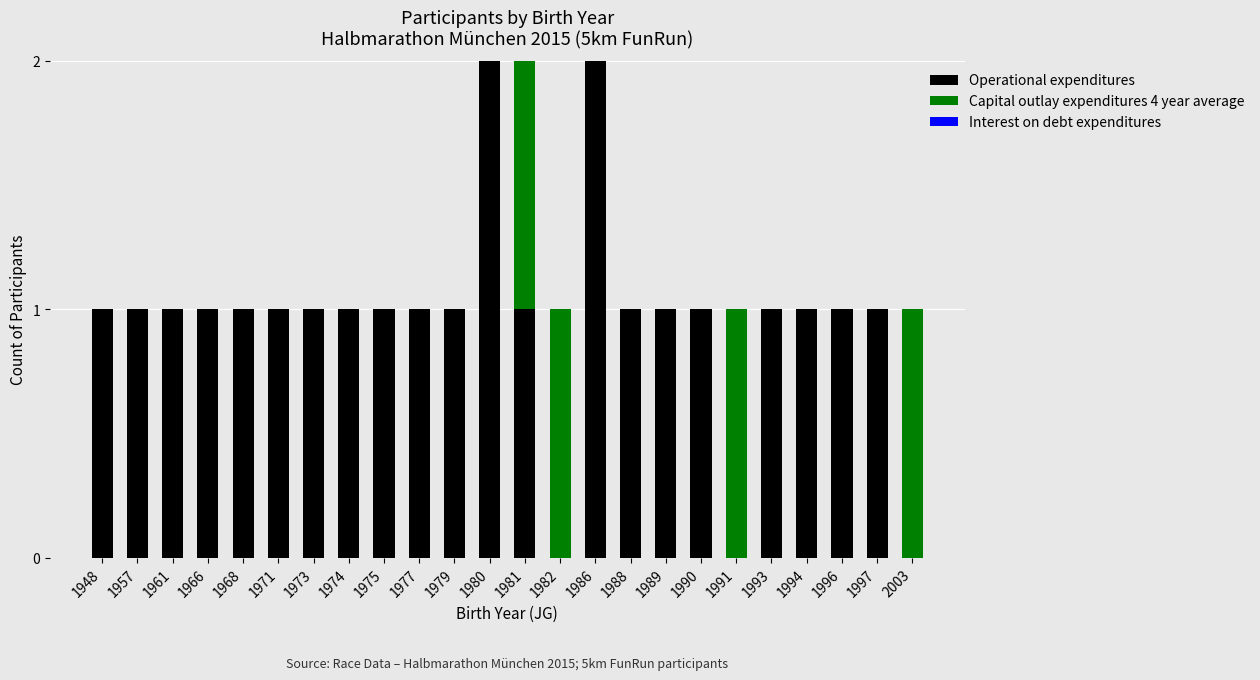

True or false: Operational expenditures has a value of 0 at 1991.

True